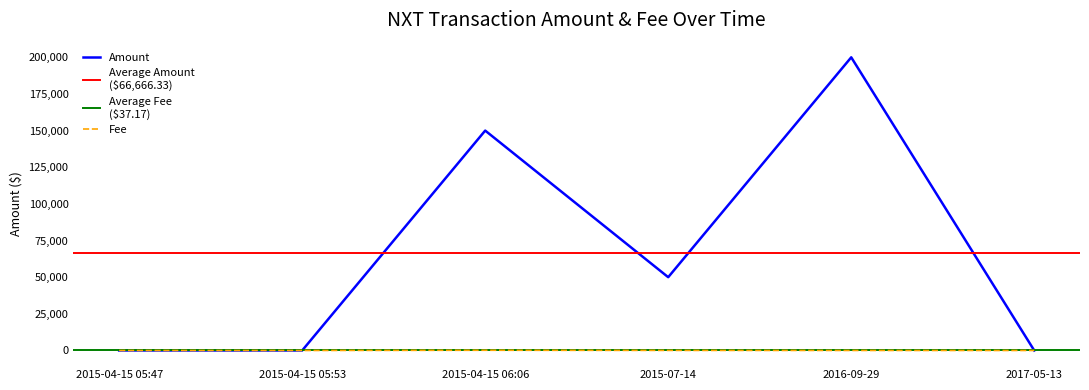

After their last crossing, which series has the higher values: Fee or Amount?

Amount